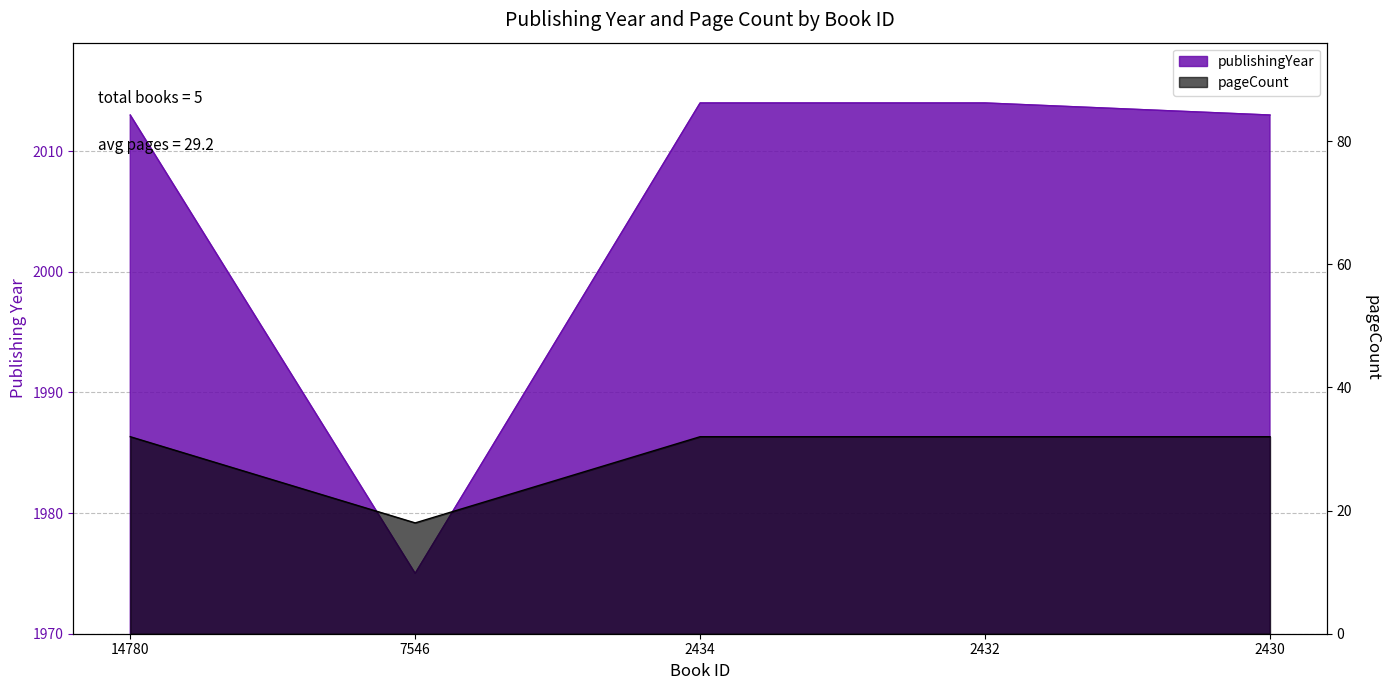

Does the chart have visible grid lines?

Yes